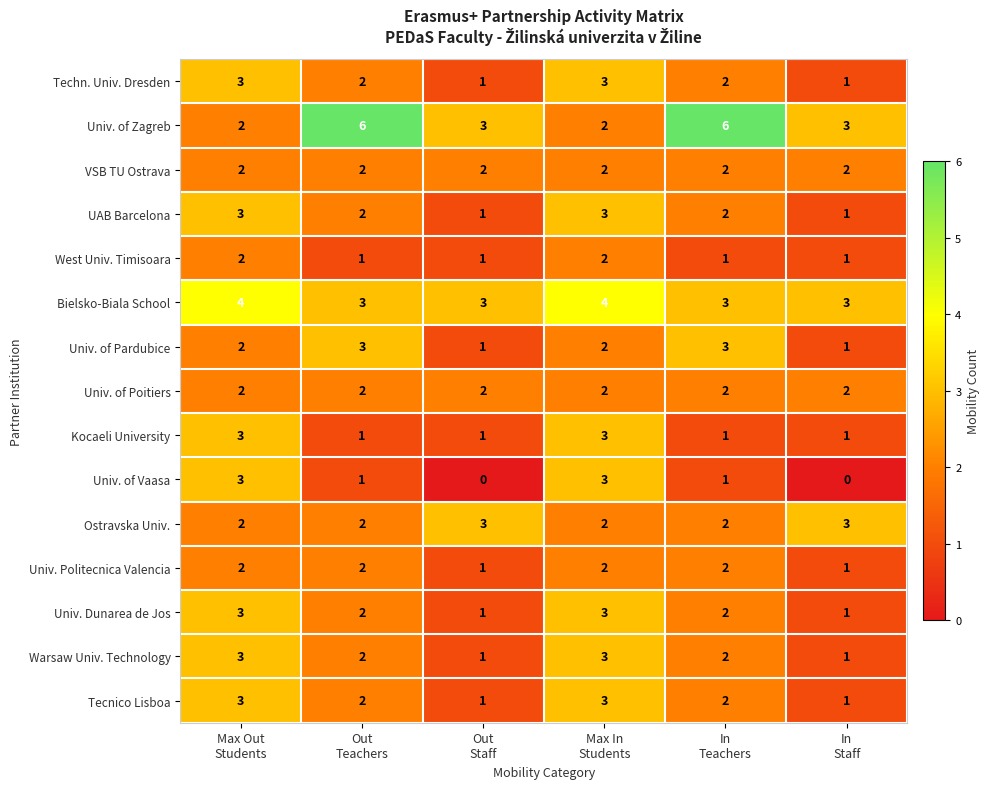

What is the sum of all Univ. of Vaasa values?

8